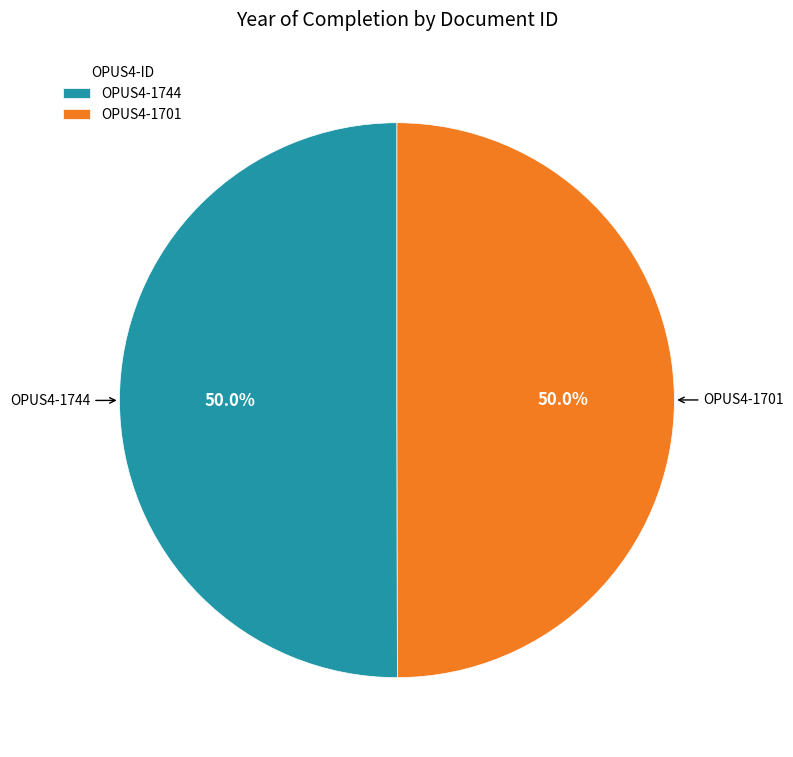

Approximately how many times larger is the value at OPUS4-1701 compared to OPUS4-1744?

1.0